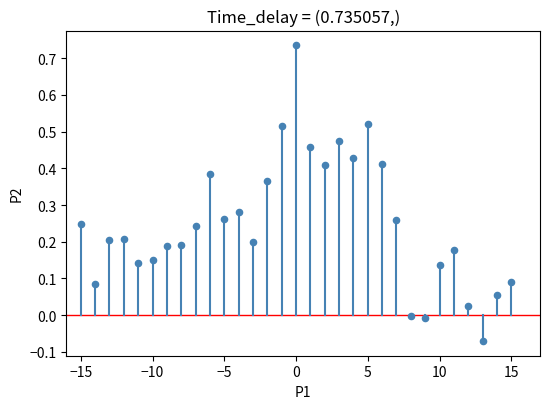

What is the range of Y values (max minus min)?

0.8